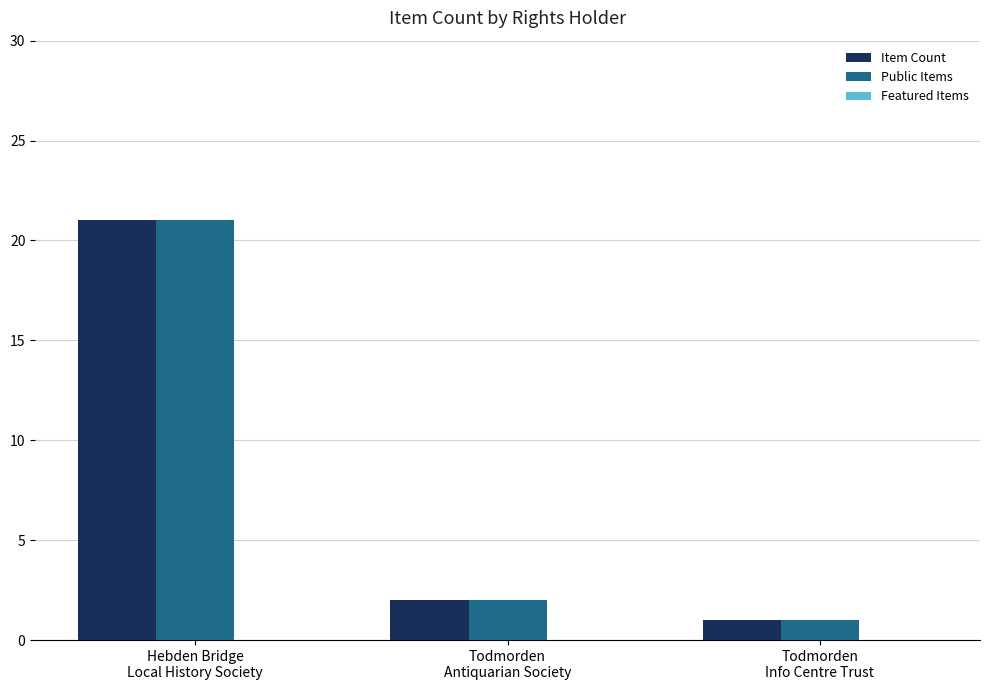

What is the greatest value displayed?

21